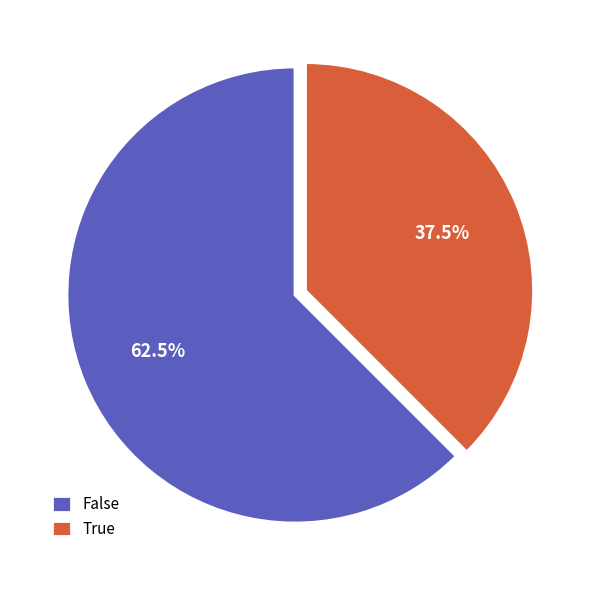

Which has a higher value, True or False?

False